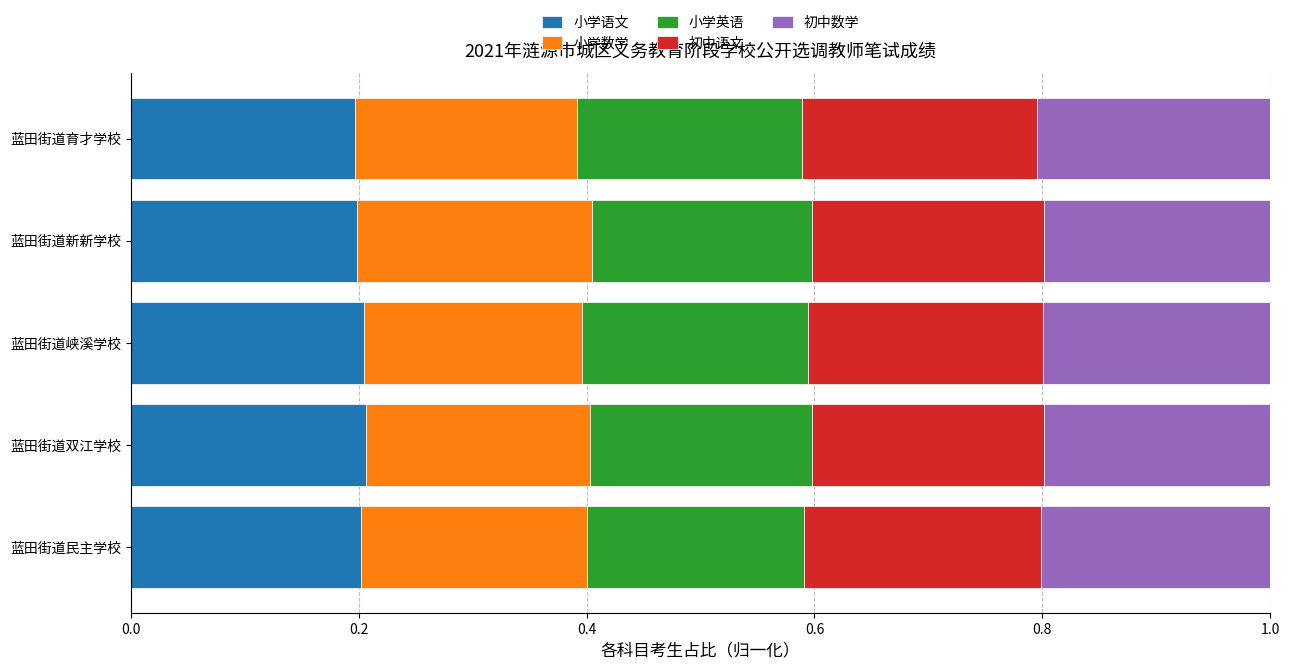

What is the total value across all series at 蓝田街道峡溪学校?

1.0